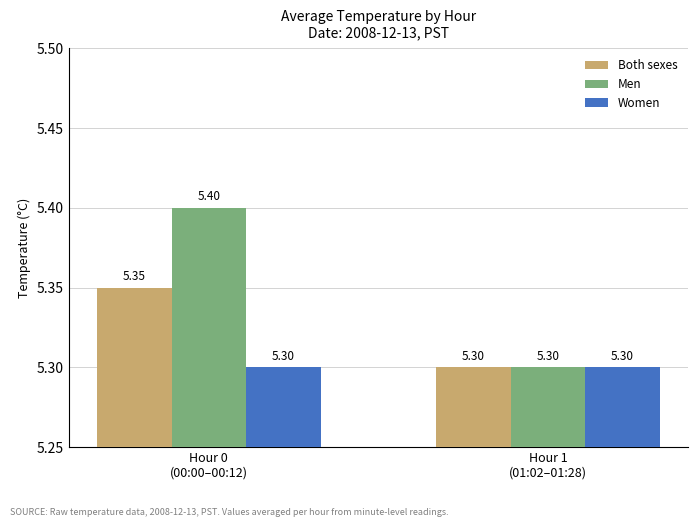

What is the label of the 1st bar from the right?

Hour 1
(01:02–01:28)